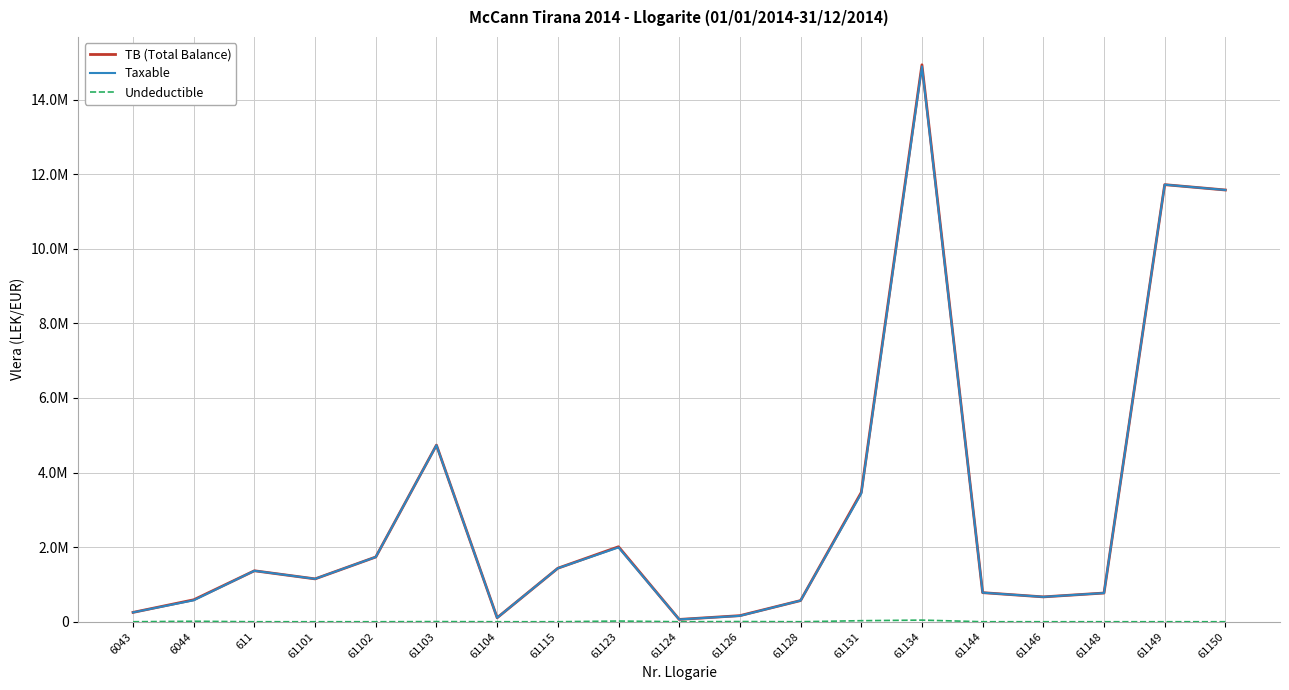

Where is Undeductible nearest to the value 21649?

61123